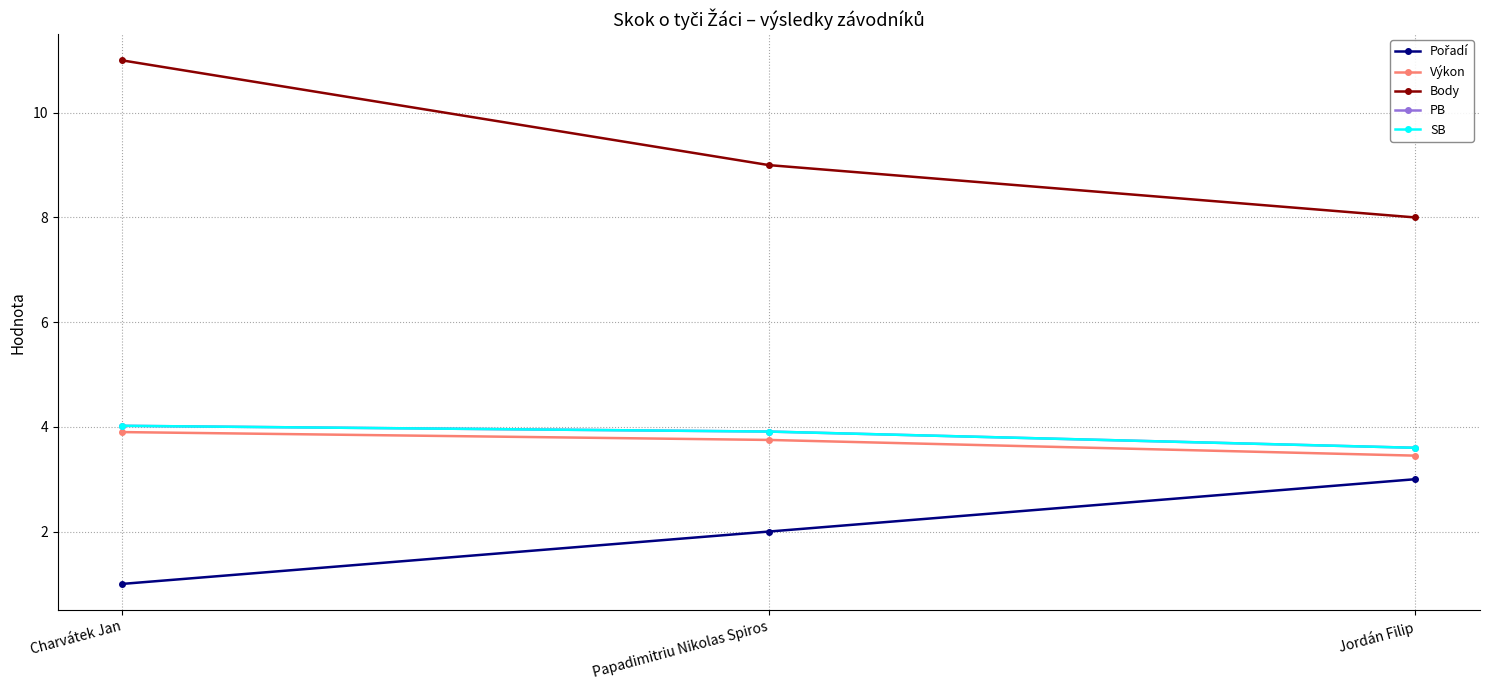

Which series has the widest spread of values?

Body